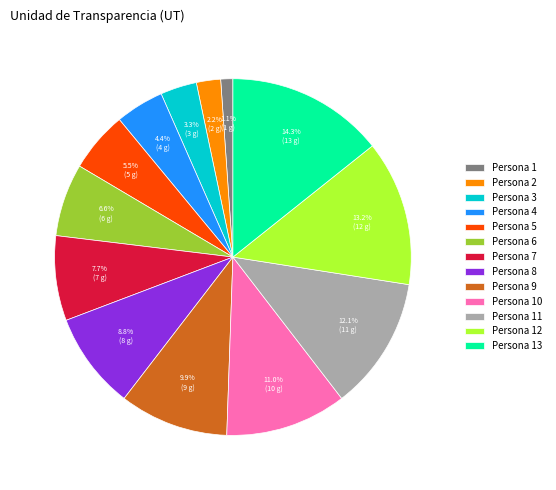

Rank the categories by value from highest to lowest.

Persona 13, Persona 12, Persona 11, Persona 10, Persona 9, Persona 8, Persona 7, Persona 6, Persona 5, Persona 4, Persona 3, Persona 2, Persona 1